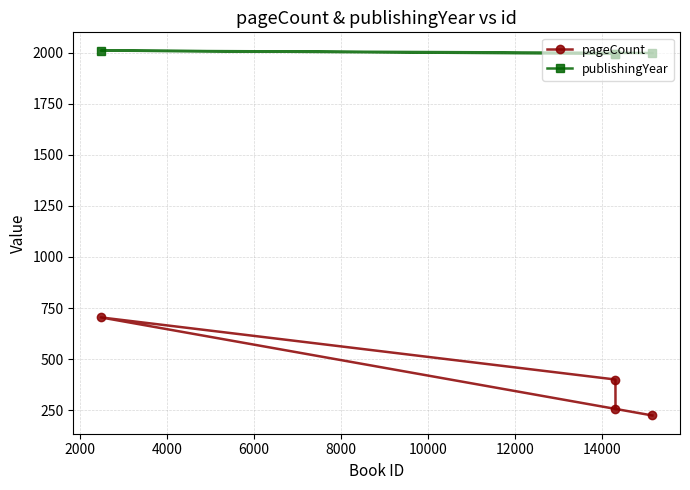

Which series has the largest total across all categories?

publishingYear